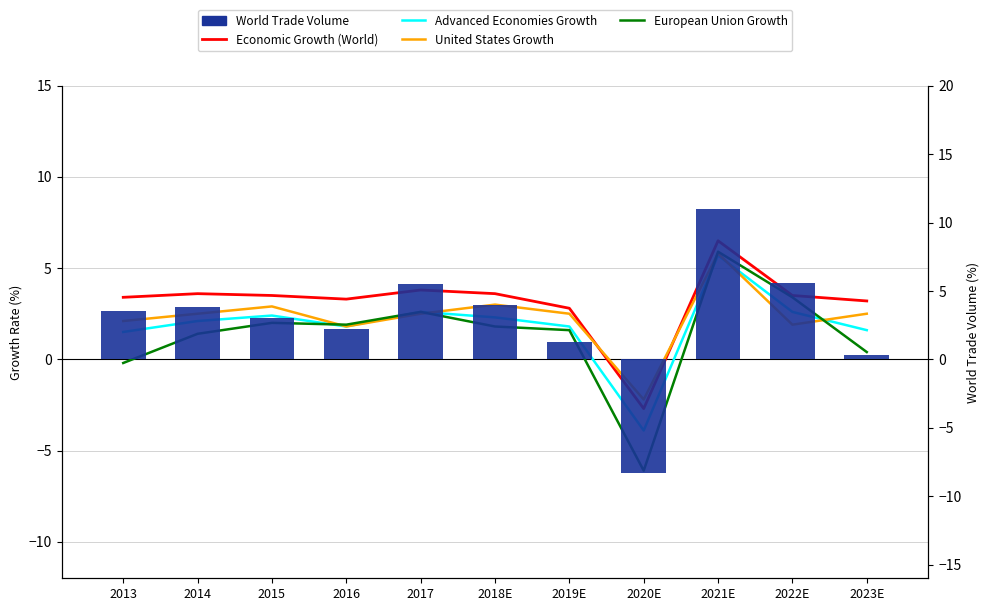

What is the average value of the Economic Growth (World) series?

3.1